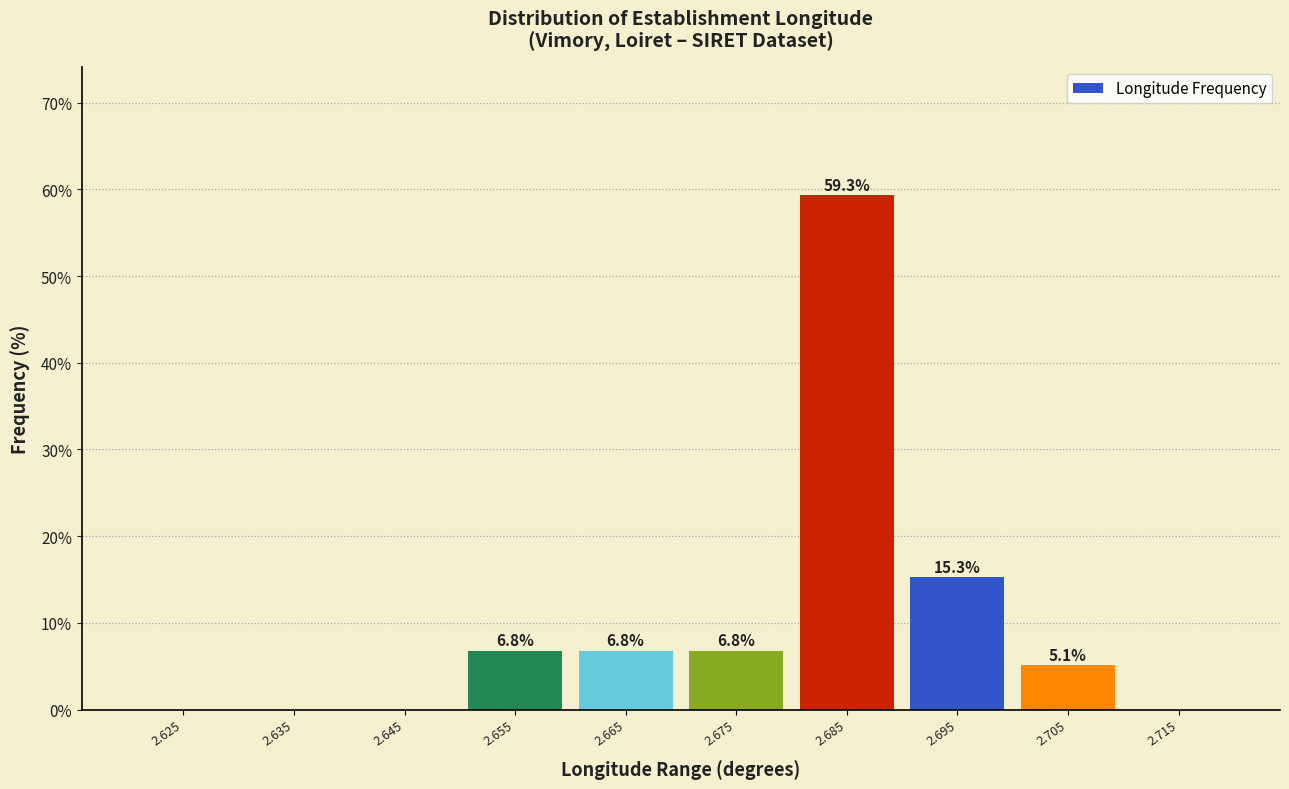

Over which range of the x-axis is the bar tallest?

2.68 to 2.69